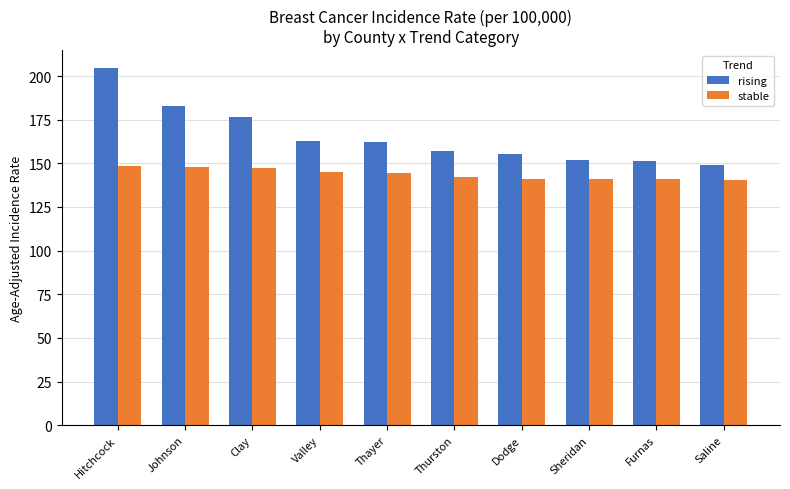

The stable series shows 248.1 at Thurston. True or false?

False